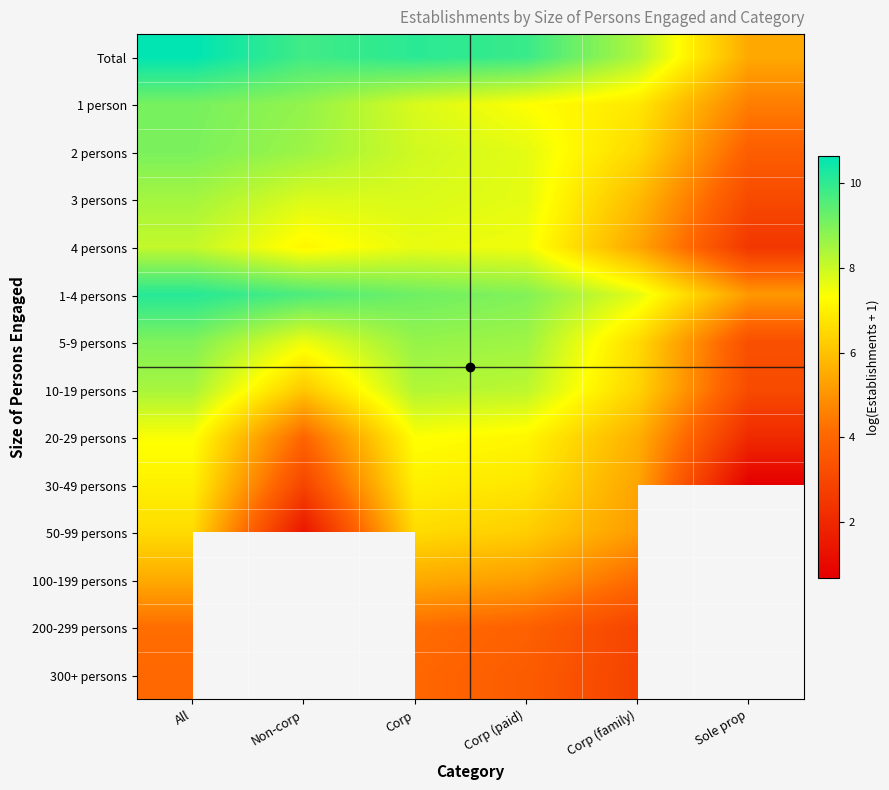

What is the difference between the 200-299 persons values at All and Corp (paid)?

0.3